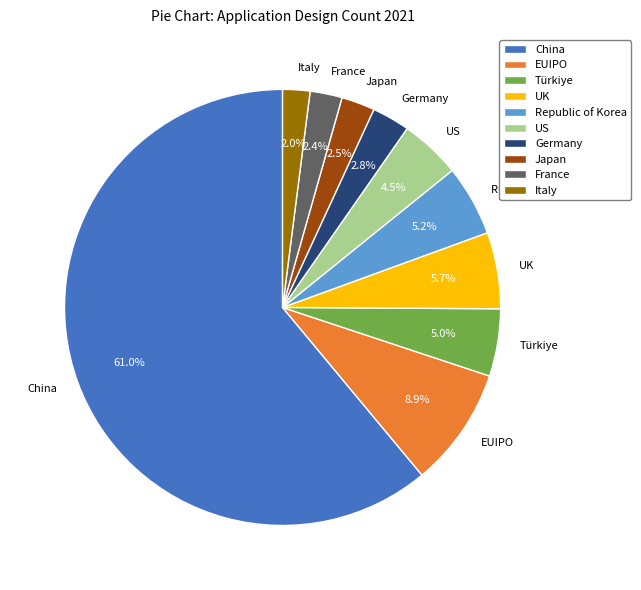

Which has a higher value, Germany or EUIPO?

EUIPO